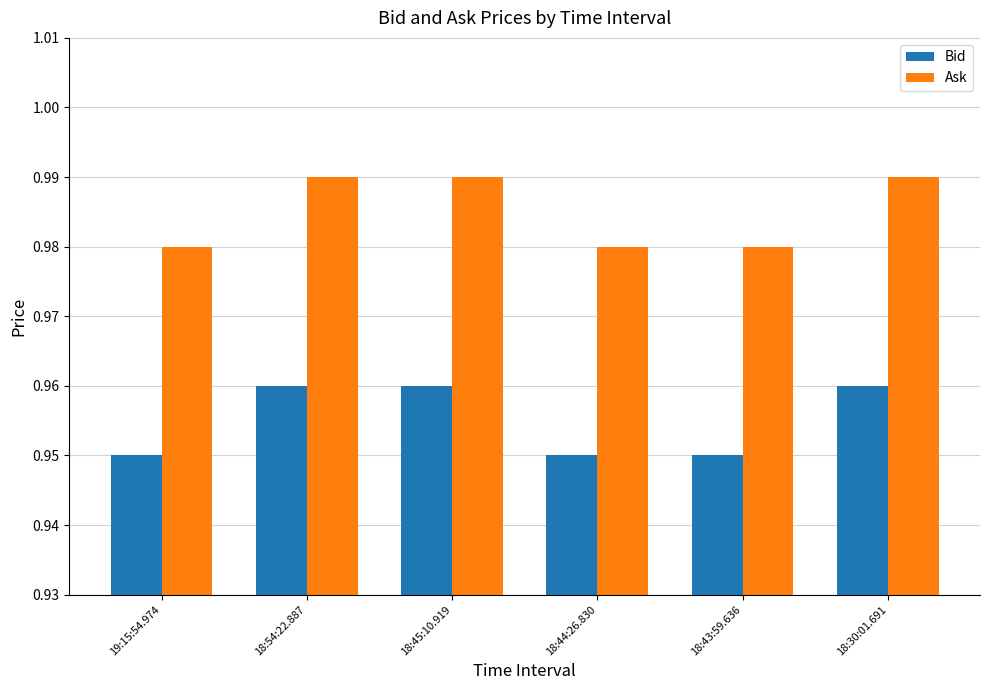

Is it true that Bid equals 0.4 at 18:45:10.919?

False